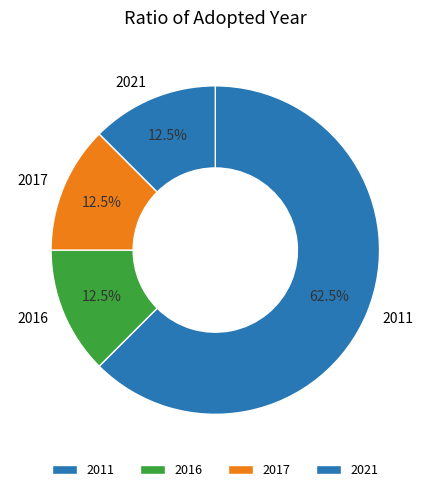

Between 2021 and 2011, which is larger?

2011